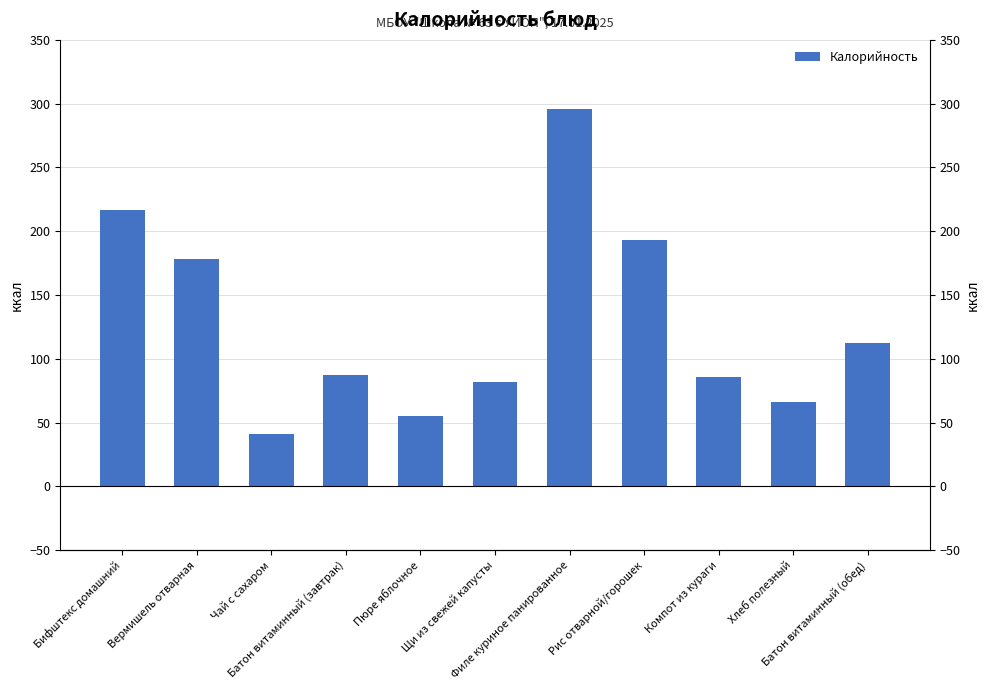

What position from the right is Батон витаминный (обед)?

1